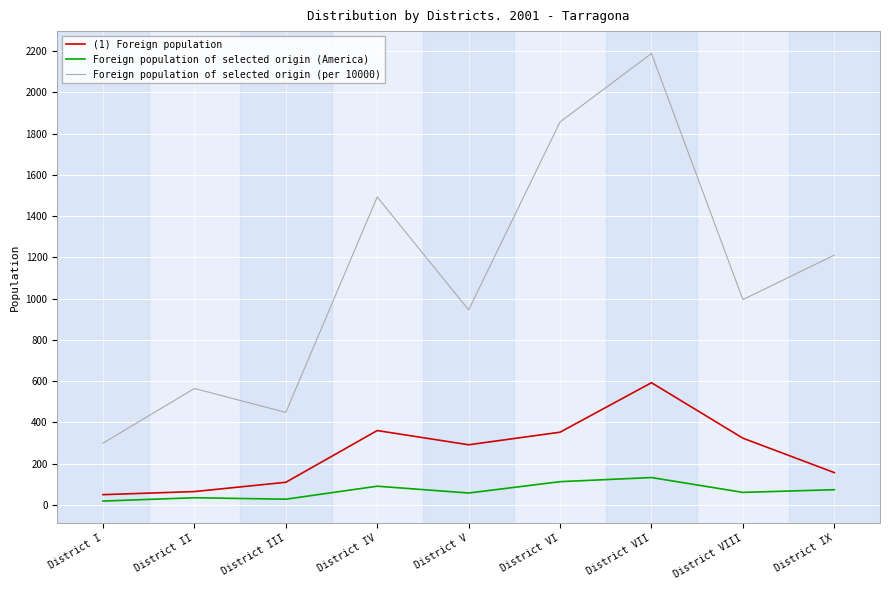

What position from the right is District IV?

6